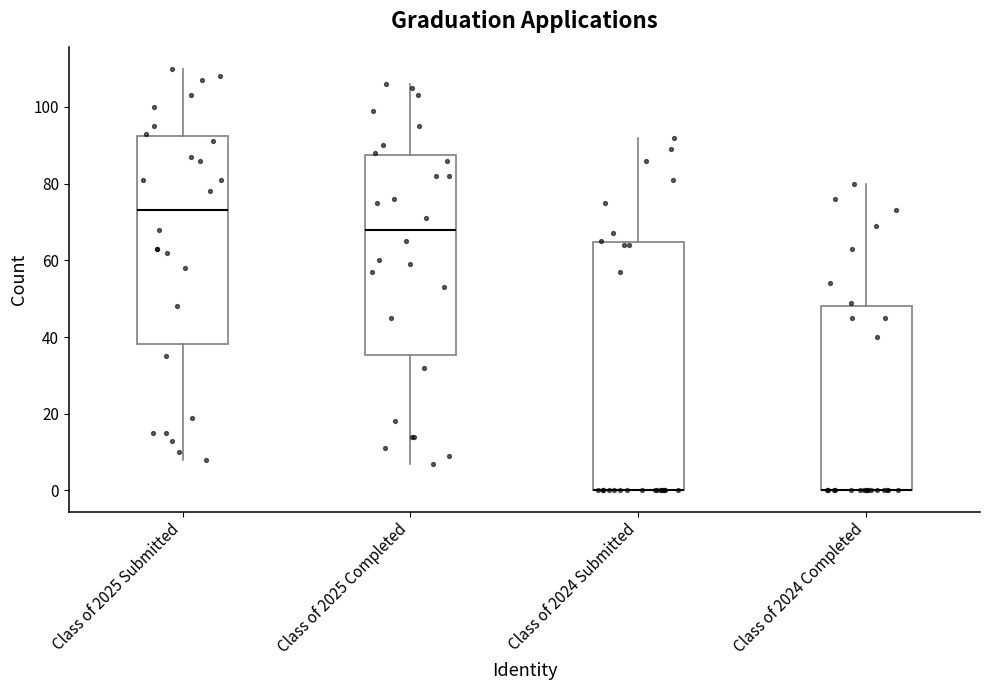

Reading left to right, transcribe this box plot: for each box, give where its median line is, the range the box spans, and where its two whiskers end, as read against the y-axis. The values are not printed on the chart, so give them approximately, as read against the axis.

Class of 2025 Submitted: median 74, box 38 to 92, whiskers 8 to 110
Class of 2025 Completed: median 68, box 36 to 88, whiskers 8 to 106
Class of 2024 Submitted: median 0 (drawn on the box's lower edge), box 0 to 64, whiskers 0 to 92
Class of 2024 Completed: median 0 (drawn on the box's lower edge), box 0 to 48, whiskers 0 to 80